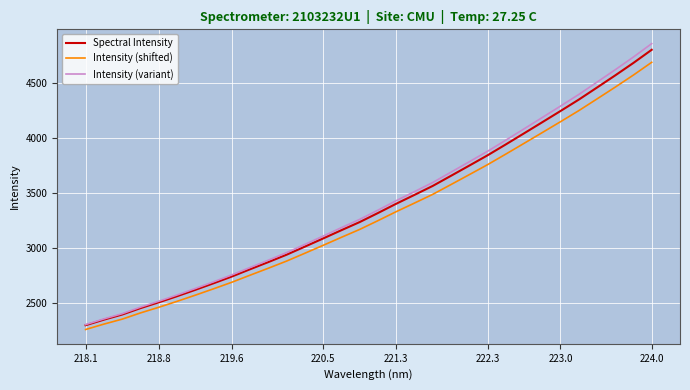

What is the greatest value displayed?

4859.7